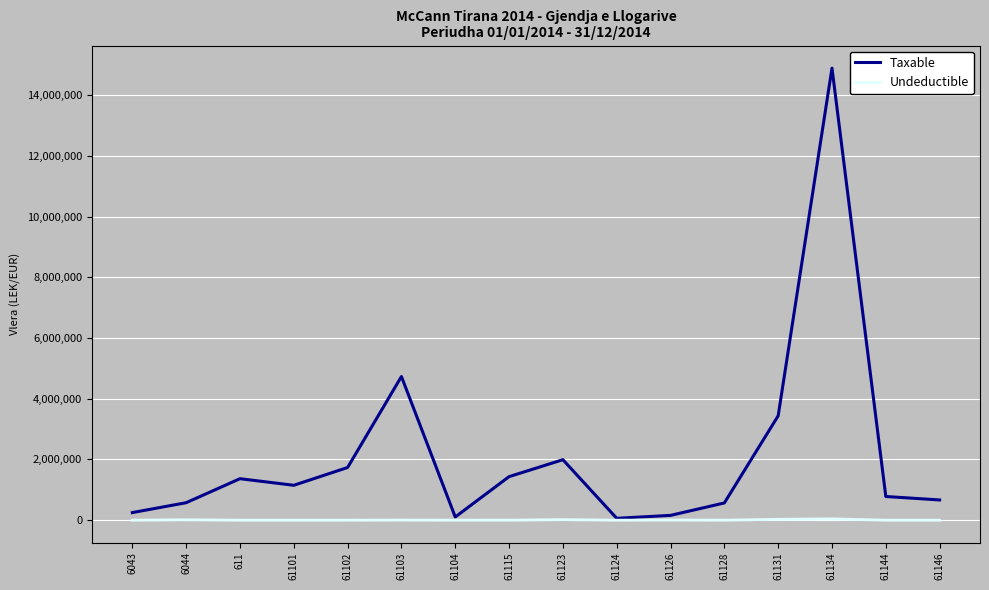

At which category is the sum across all series the highest?

61134